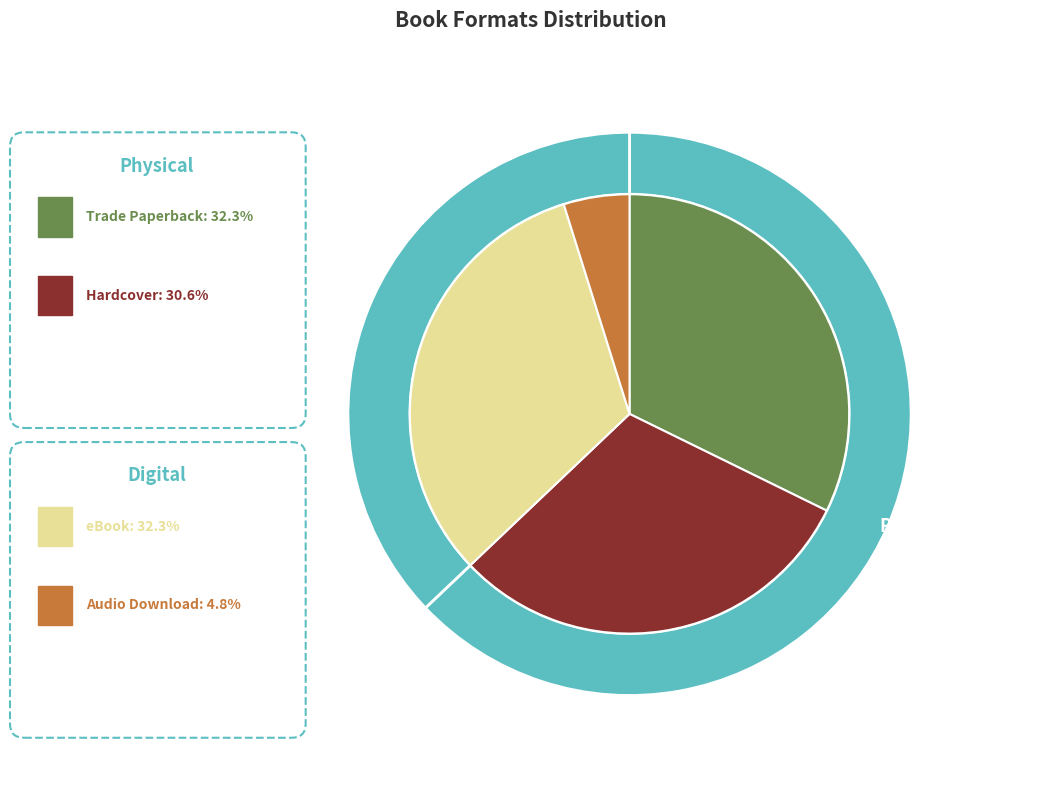

To the nearest percent, what percentage of the pie is Hardcover?

31%